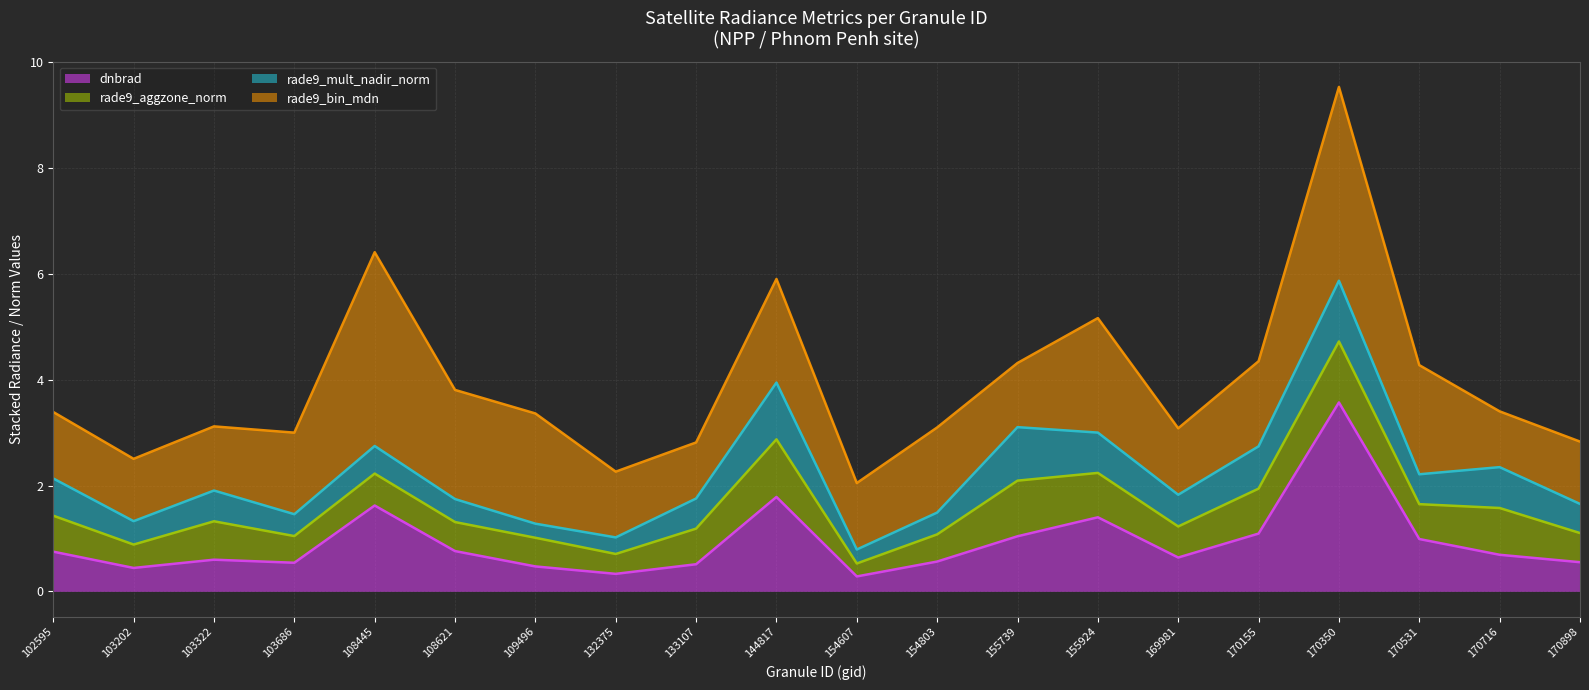

List the labels in order of rade9_mult_nadir_norm (line) value, smallest first.

154607, 132375, 109496, 103202, 103686, 154803, 170898, 108621, 133107, 169981, 103322, 102595, 170531, 170716, 170155, 108445, 155924, 155739, 144817, 170350